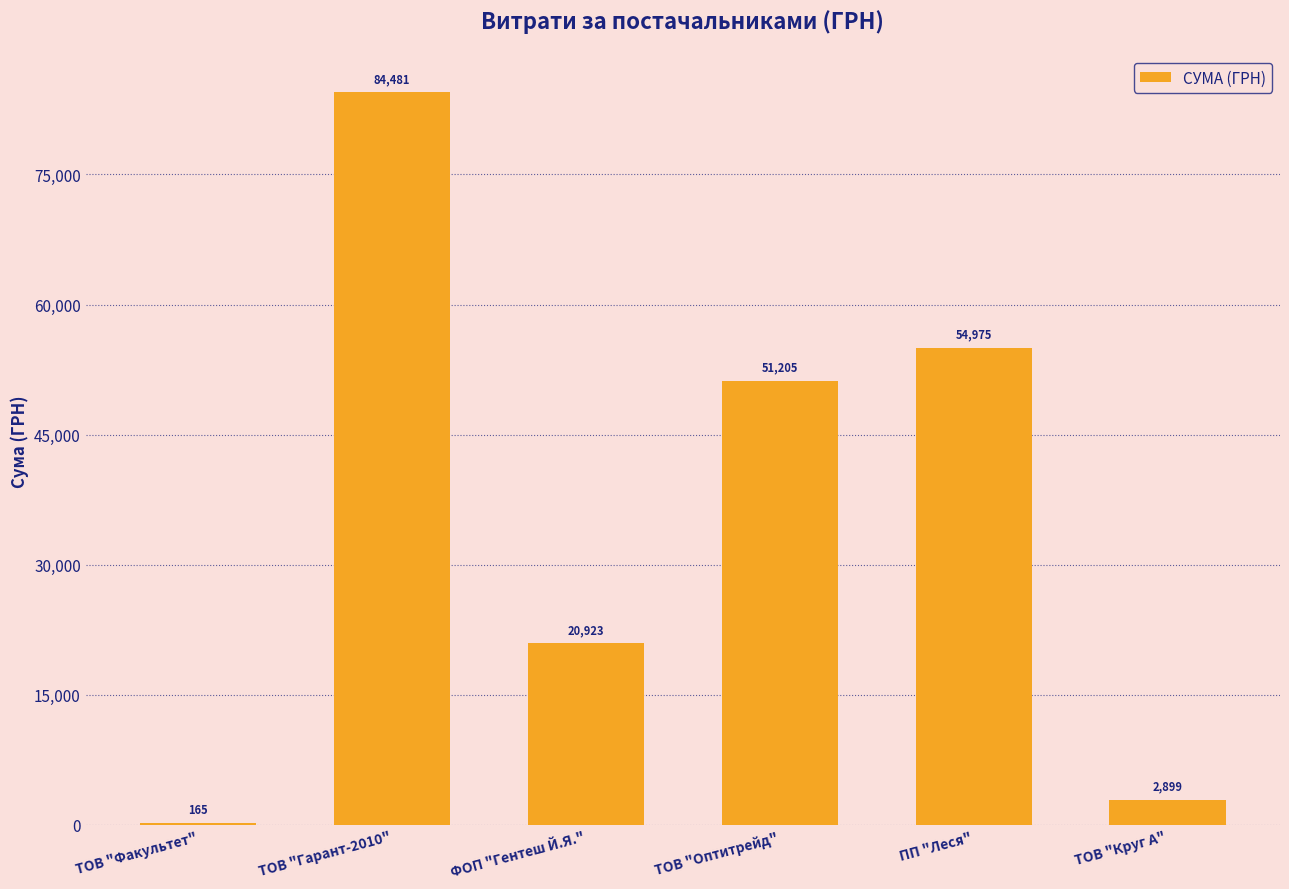

Which category has the highest value across all series?

ТОВ "Гарант-2010"